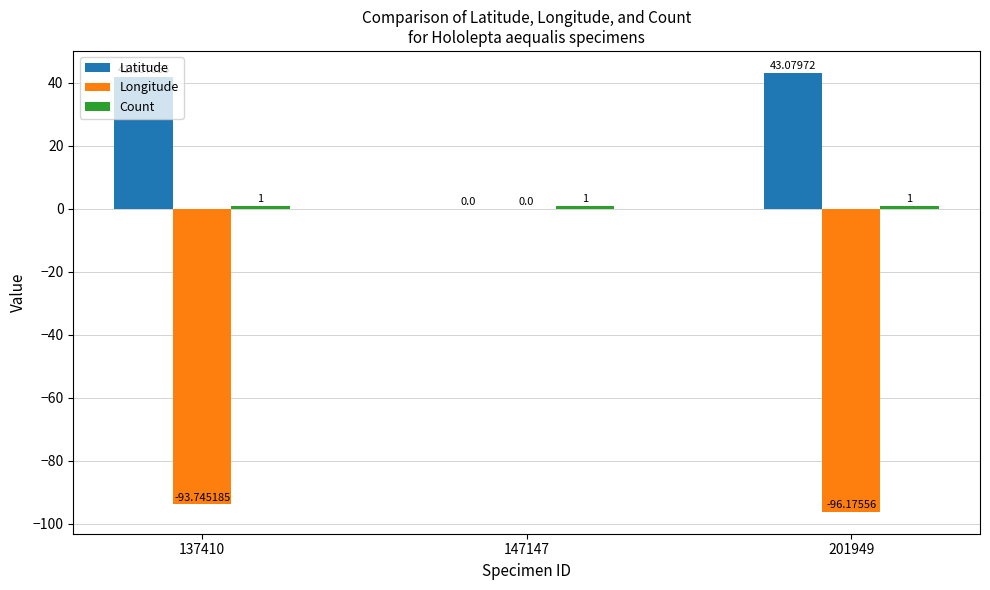

Which series changed the most between 147147 and 201949?

Longitude